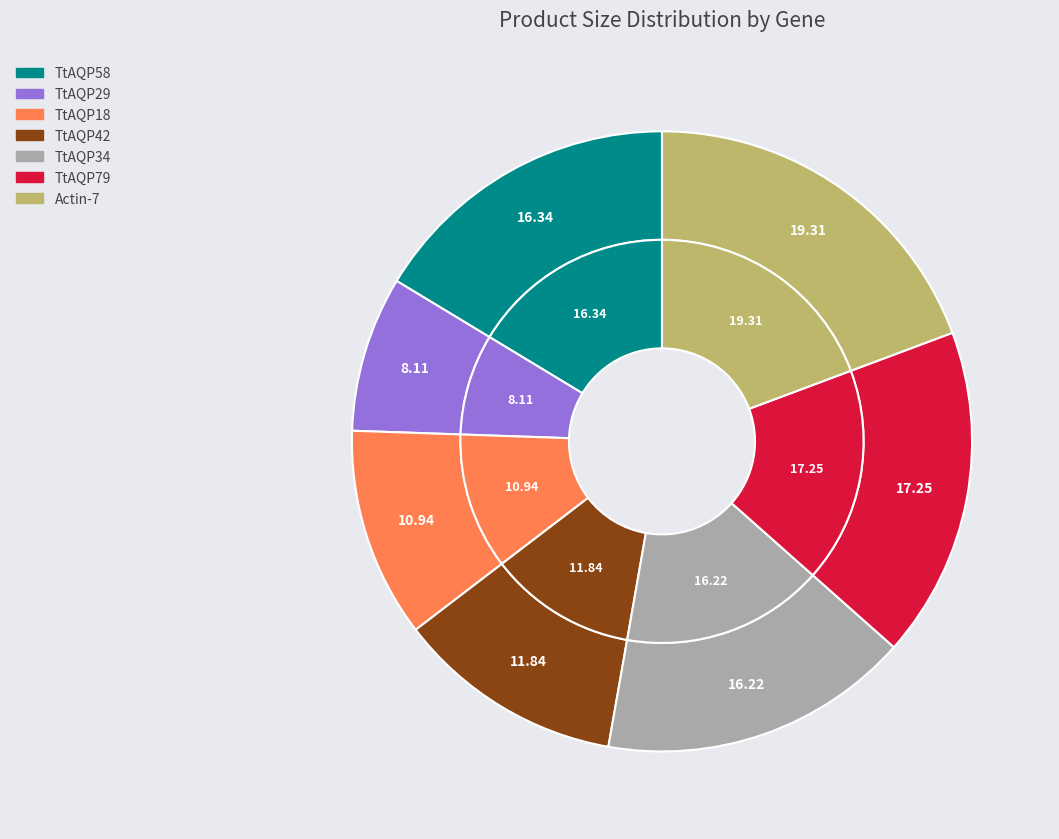

Is it true that TtAQP18 is 17% of the pie?

False